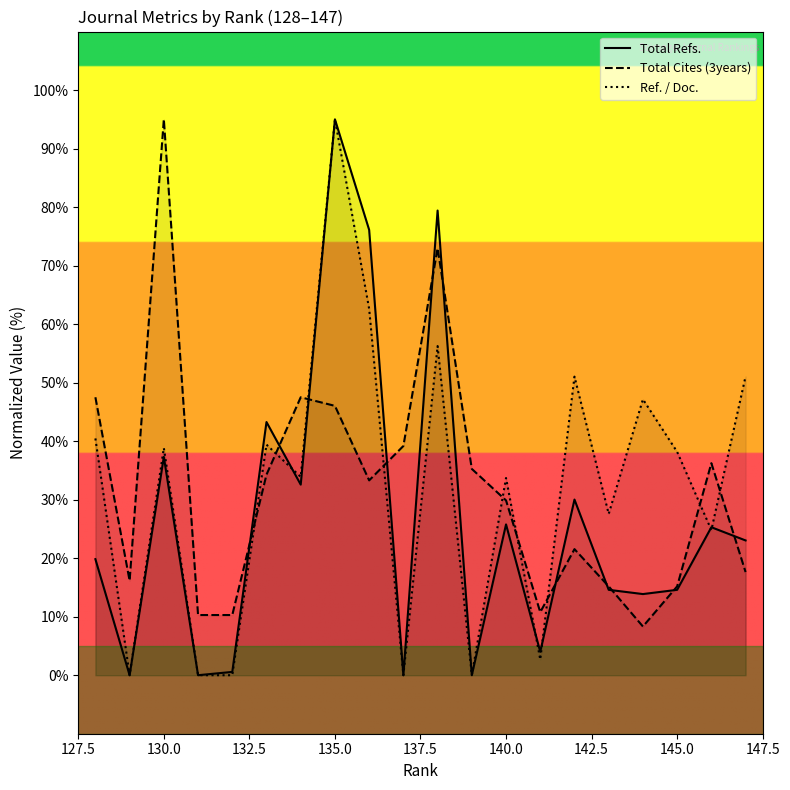

True or false: Ref. / Doc. has a value of 38.8 at 130.0.

True